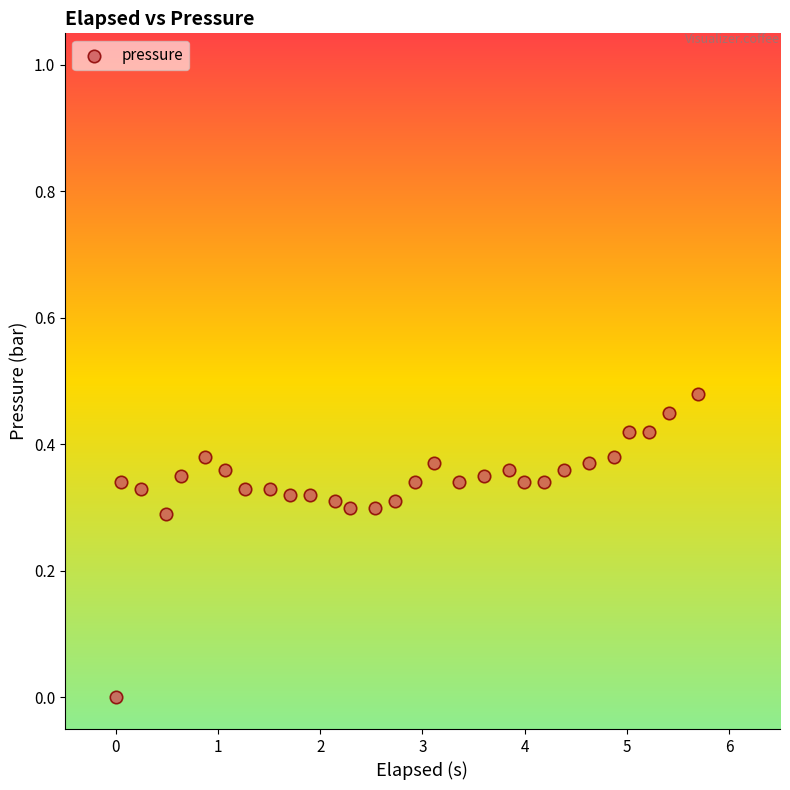

What is the range of X values (max minus min)?

5.7